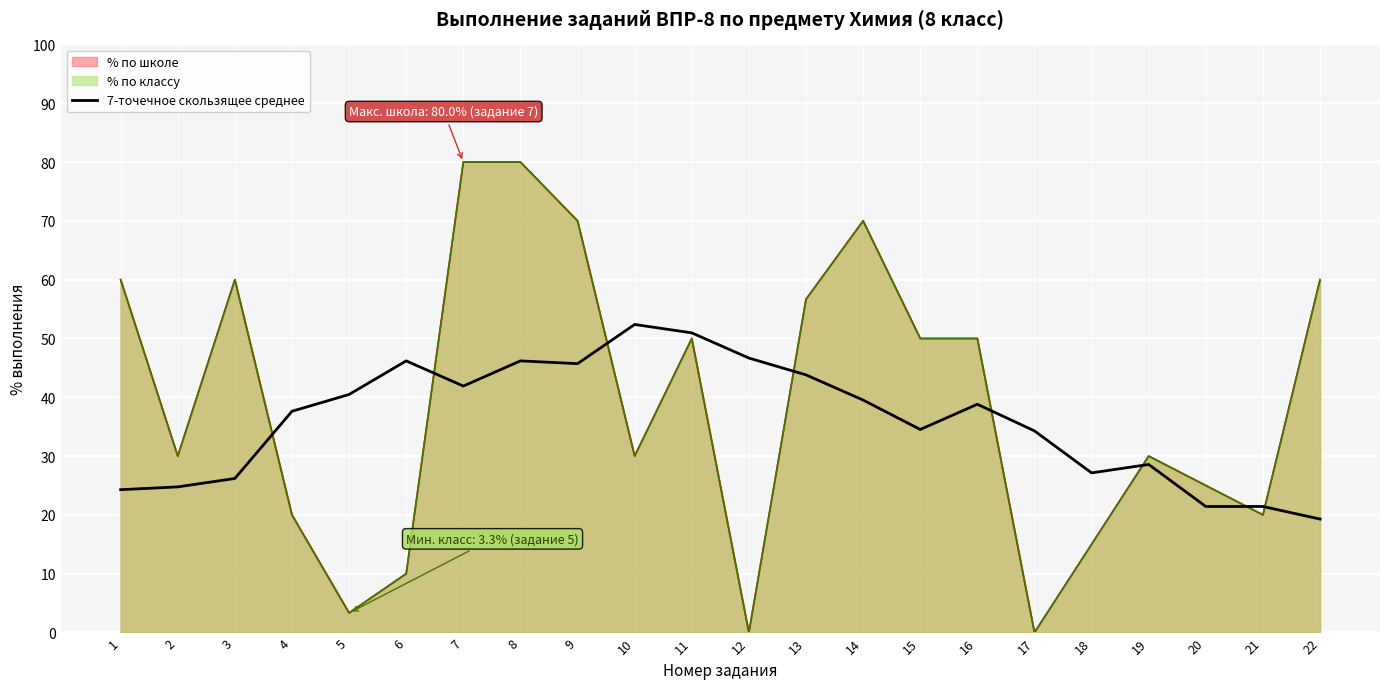

Does the chart display data point markers on the line(s)?

No